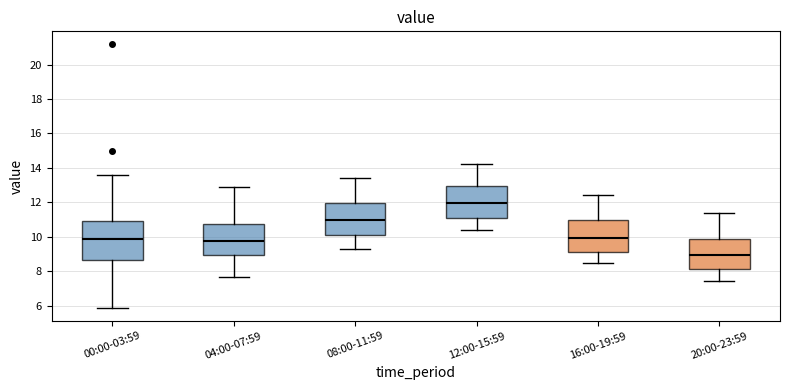

Which box is the tallest, from its lower edge to its upper edge?

00:00-03:59